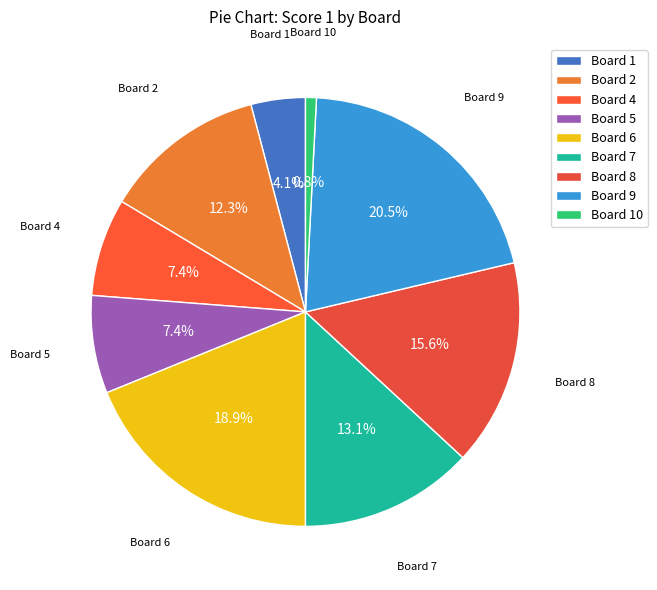

Count the number of slices in the pie.

9